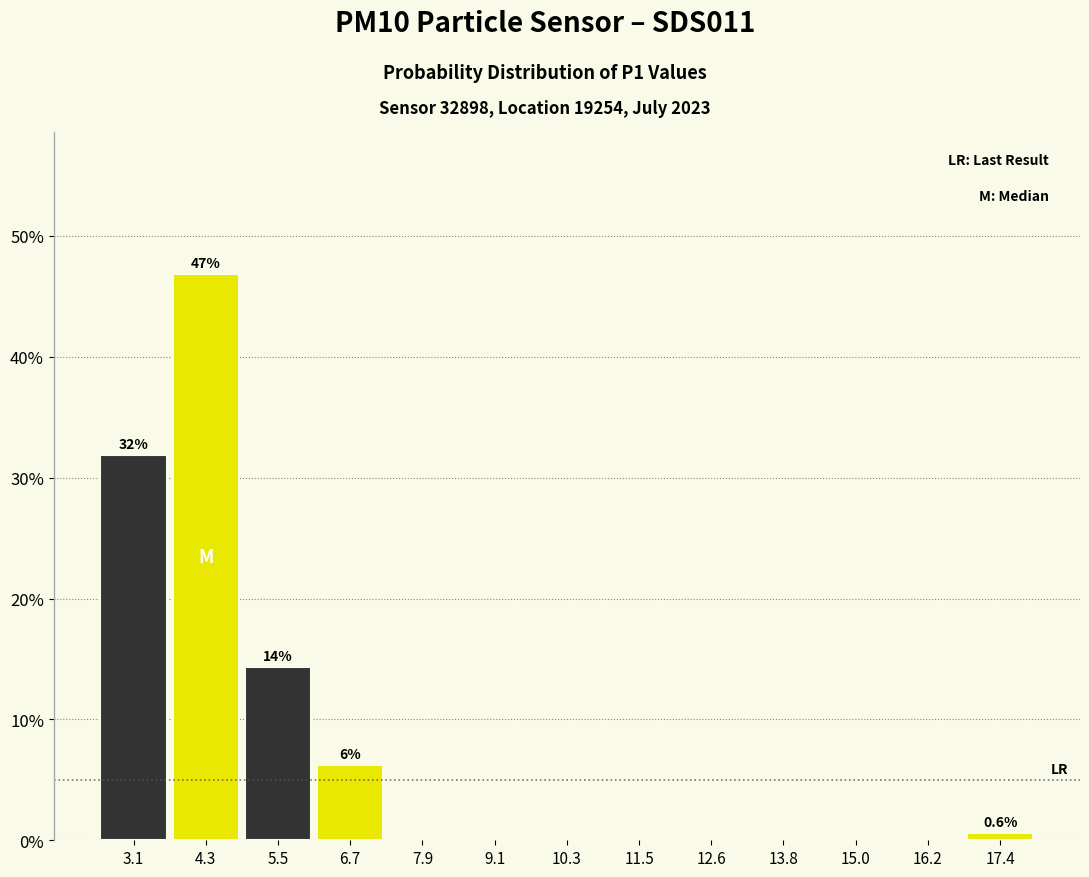

Over which range of the x-axis is the bar tallest?

3.6 to 4.8